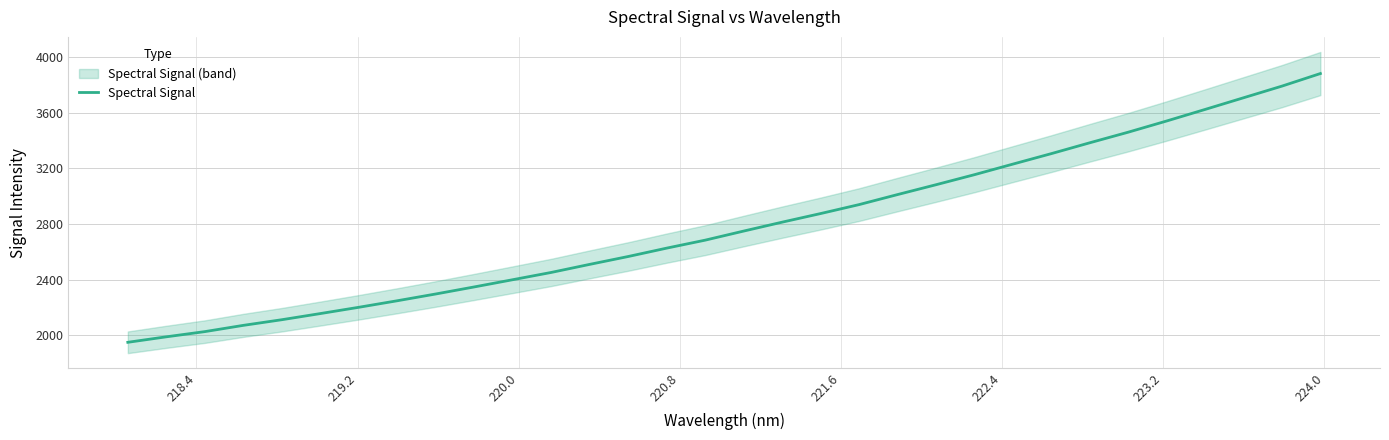

What is the difference between the maximum and minimum values?

1932.3